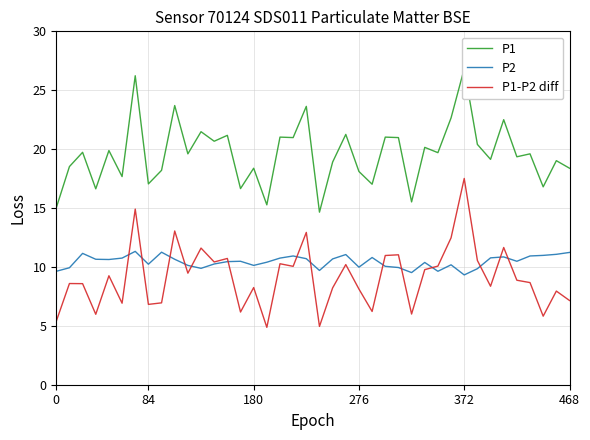

What is the maximum value shown in the chart?

26.8